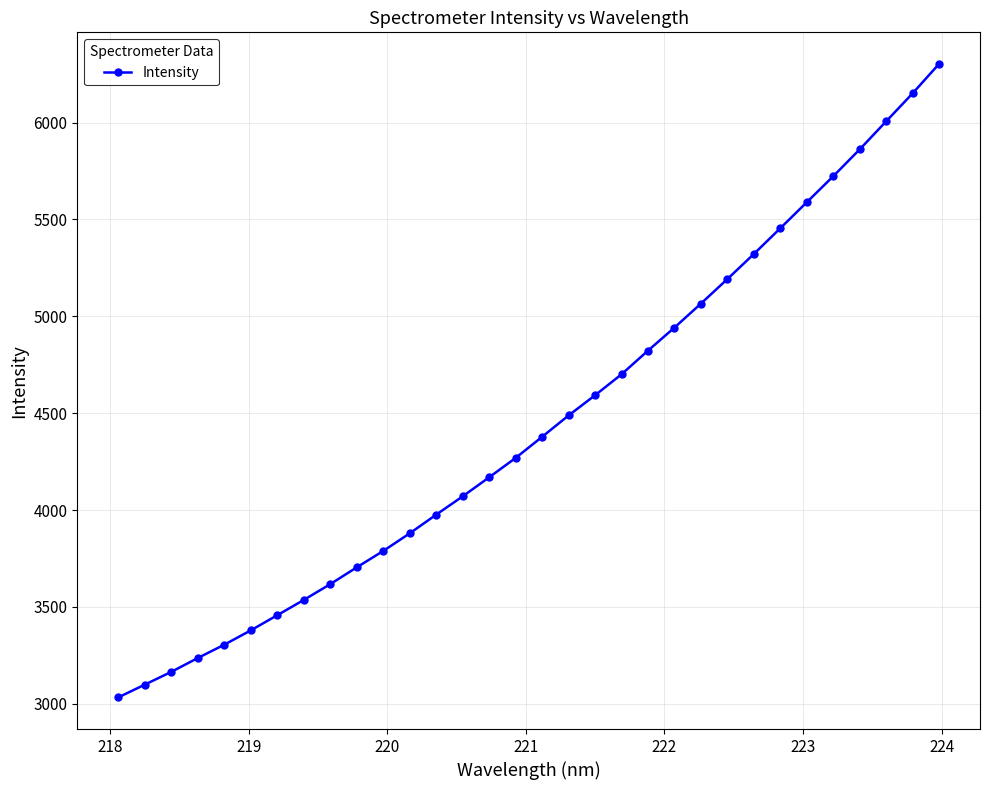

Does the chart have visible grid lines?

Yes